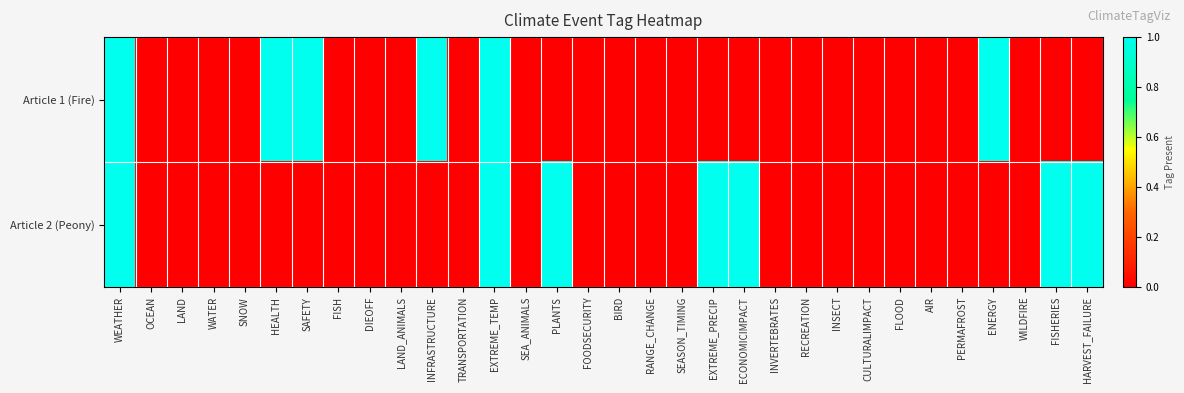

How many data points does each series have?

32